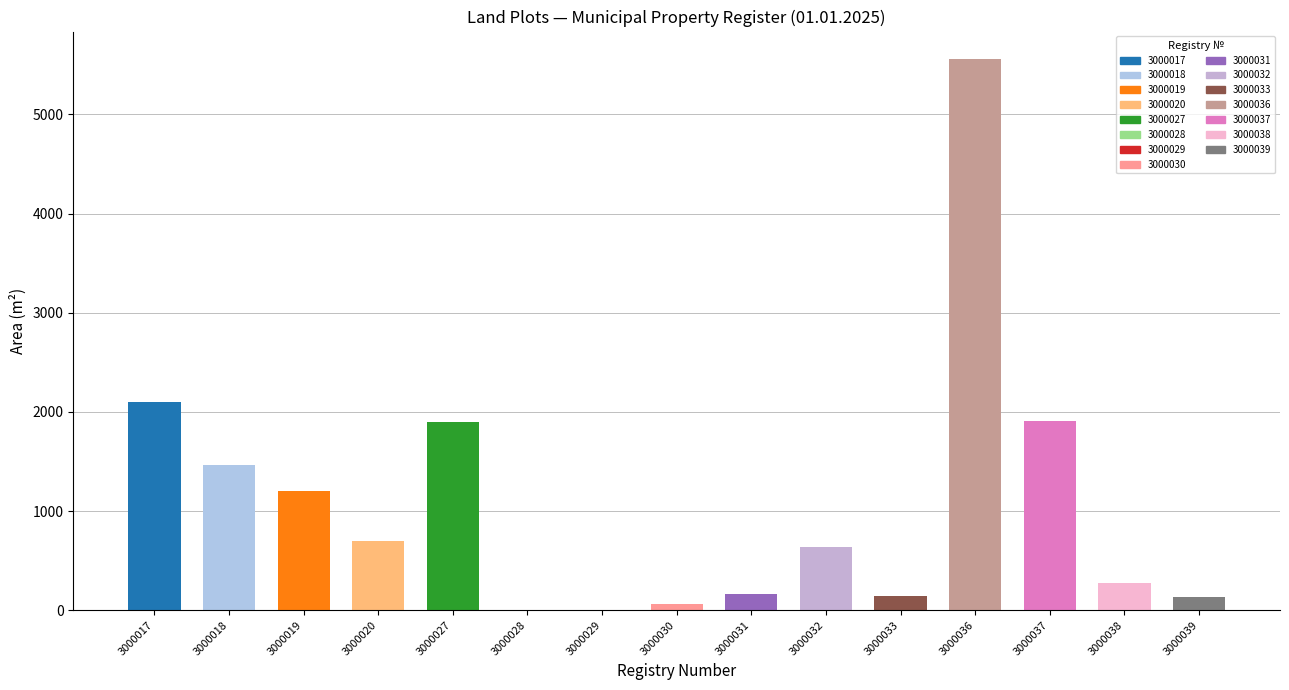

What is the sum of the values at 3000020 and 3000017?

2800